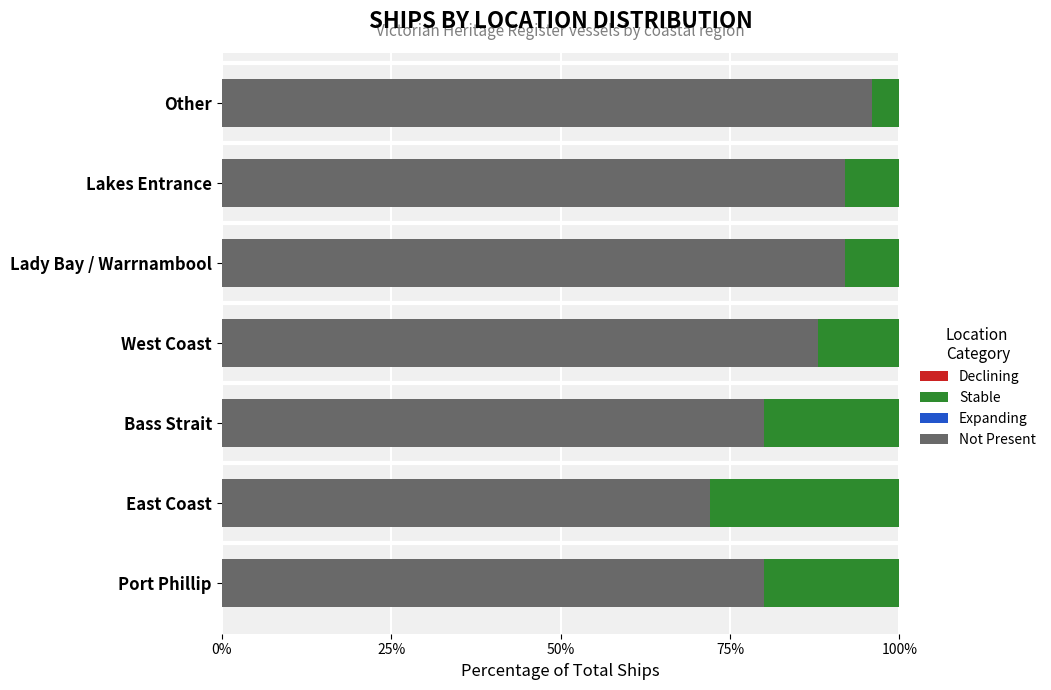

How many Stable values are between 0 and 1?

7